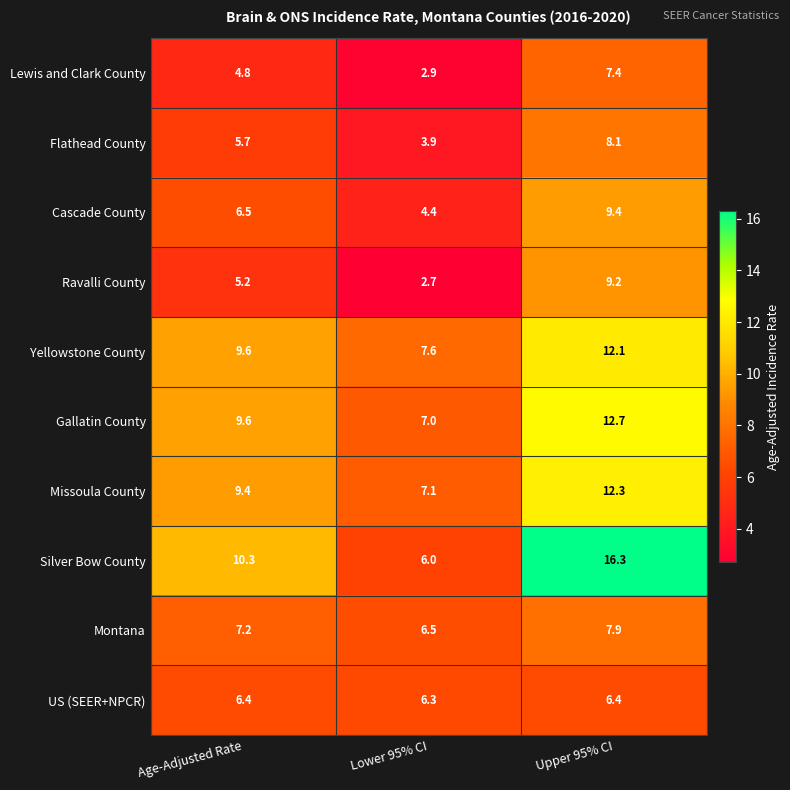

What is the sum of the Montana values at Upper 95% CI and Age-Adjusted Rate?

15.1